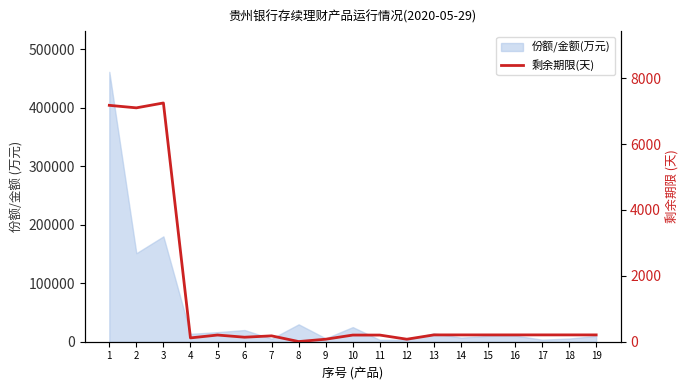

Reading right to left, list all the values displayed in this chart.

207	207	207	207	207	207	207	76	202	202	76	5	178	137	203	116	7246	7098	7174